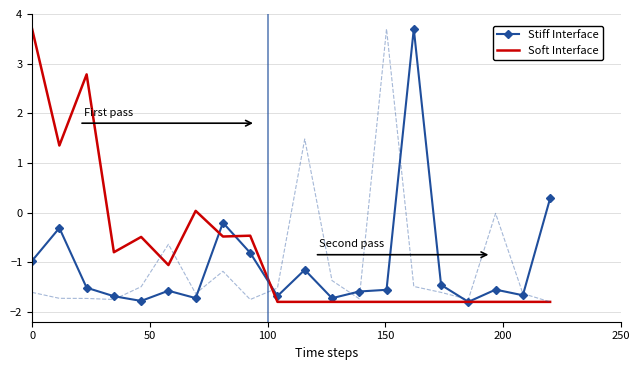

What is the lowest value of the Stiff Interface series?

-1.8